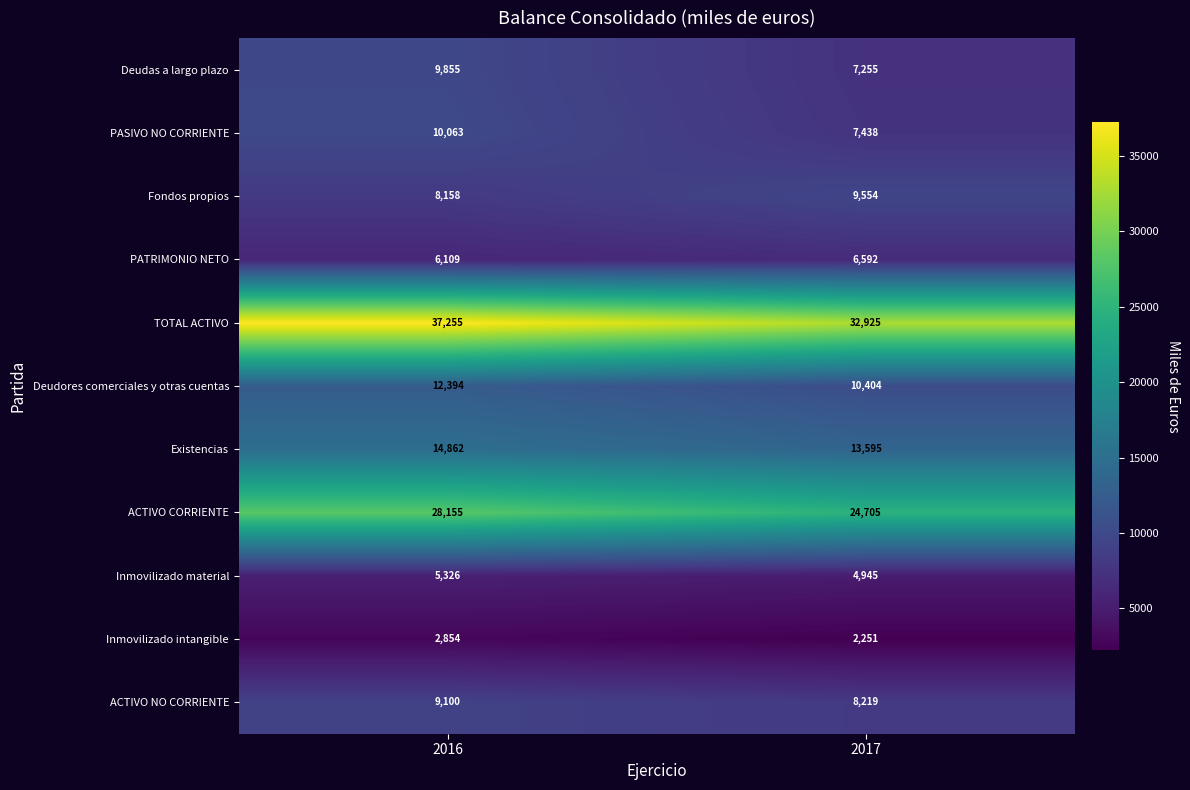

The value of Existencias at 2017 is 18870. True or false?

False